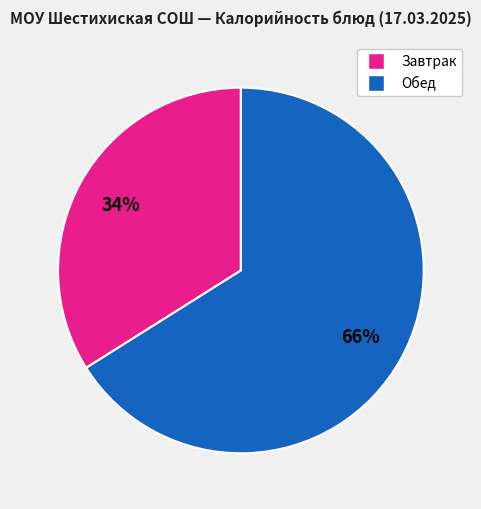

Between Обед and Завтрак, which is larger?

Обед